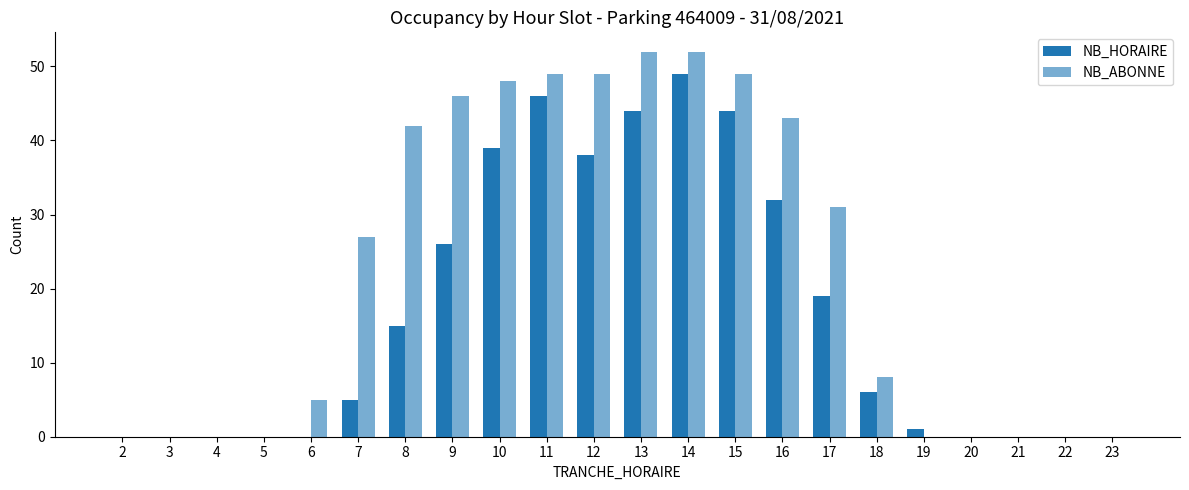

How many distinct data groups are displayed?

2